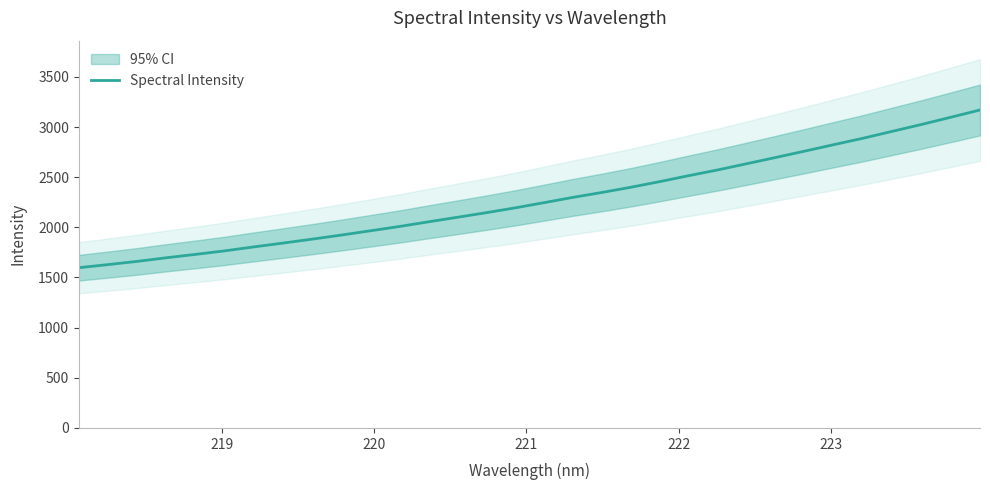

Reading left to right, what are all the values shown in this chart?

1597.6	1628.5	1660.5	1696.5	1730.1	1765.1	1804.4	1842.5	1881.6	1922.2	1964.8	2007.6	2054.2	2099.8	2146.0	2194.2	2246.4	2299.5	2348.5	2400.8	2457.5	2516.9	2574.3	2636.3	2698.8	2762.2	2826.6	2890.2	2958.7	3026.7	3098.1	3170.1